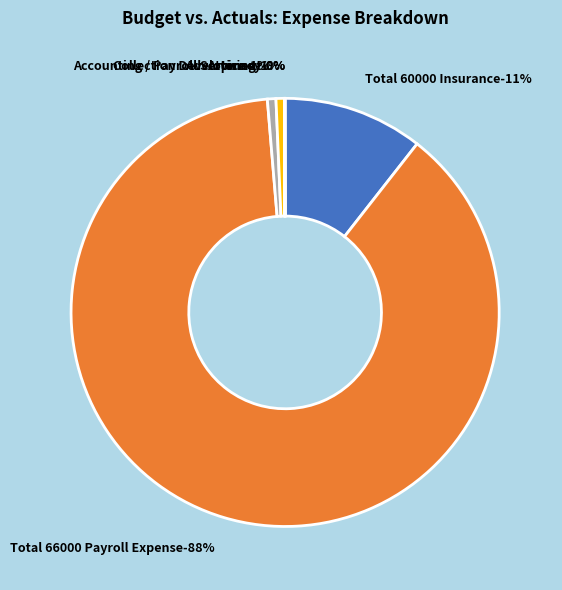

Which slice is the smallest?

Attorney